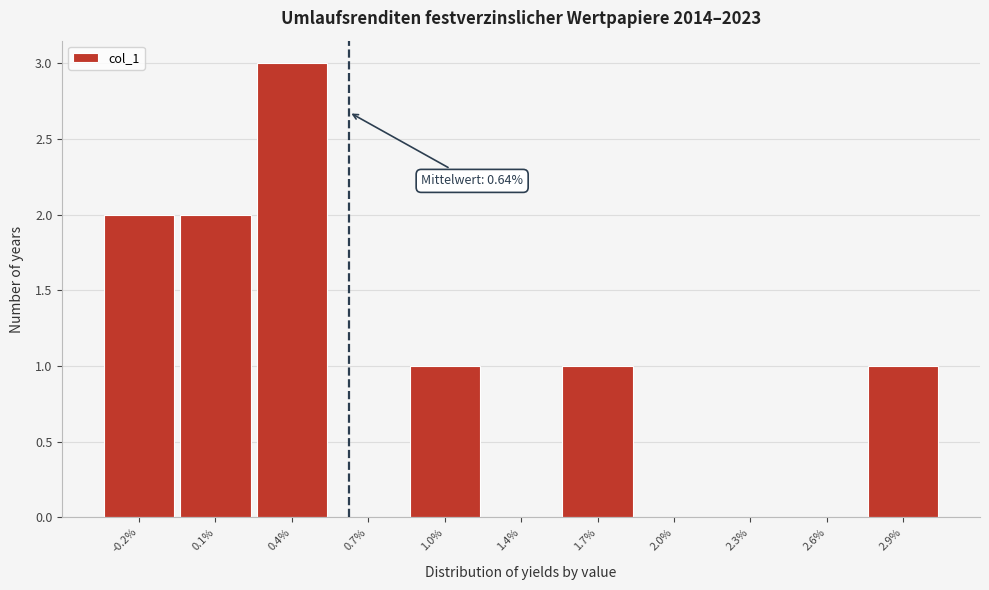

Reading right to left, list all the values displayed in this chart.

2.9%=1	2.6%=0	2.3%=0	2.0%=0	1.7%=1	1.4%=0	1.0%=1	0.7%=0	0.4%=3	0.1%=2	-0.2%=2